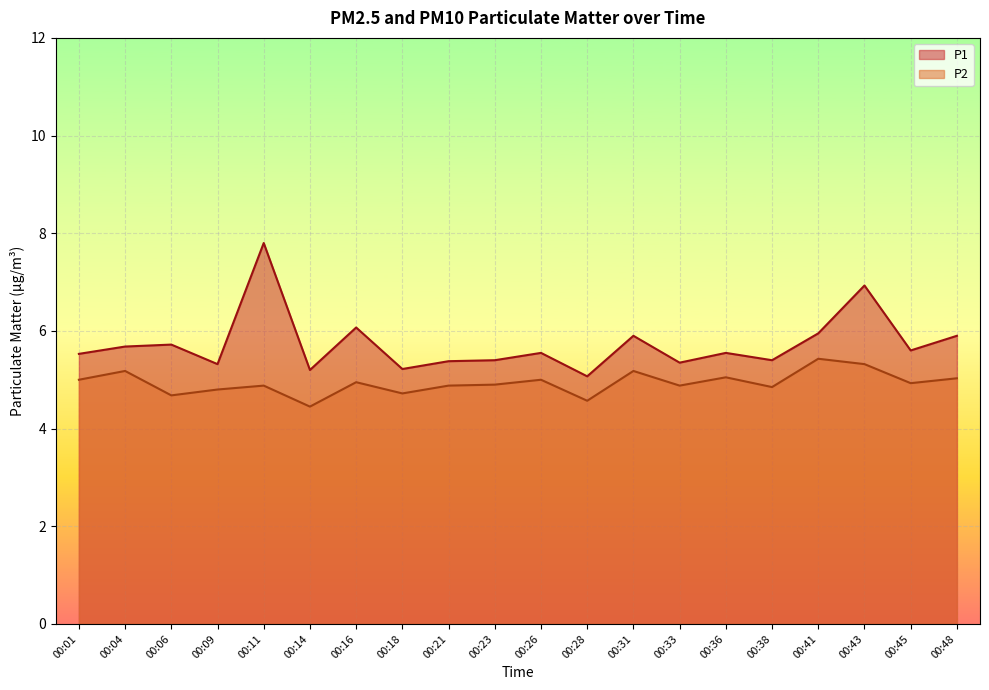

Reading right to left, transcribe all the data shown in this chart.

P1: 5.9	5.6	6.9	6.0	5.4	5.5	5.3	5.9	5.1	5.5	5.4	5.4	5.2	6.1	5.2	7.8	5.3	5.7	5.7	5.5
P2: 5.0	4.9	5.3	5.4	4.8	5.0	4.9	5.2	4.6	5.0	4.9	4.9	4.7	5.0	4.5	4.9	4.8	4.7	5.2	5.0